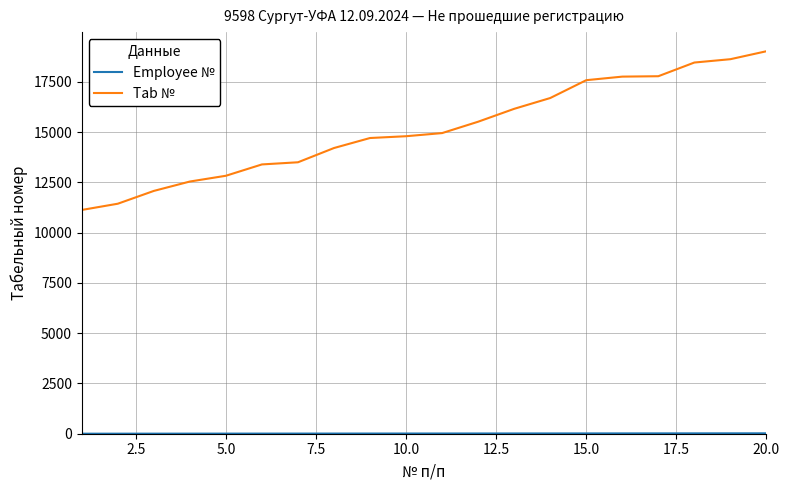

Which series has the largest range (max minus min)?

Tab №